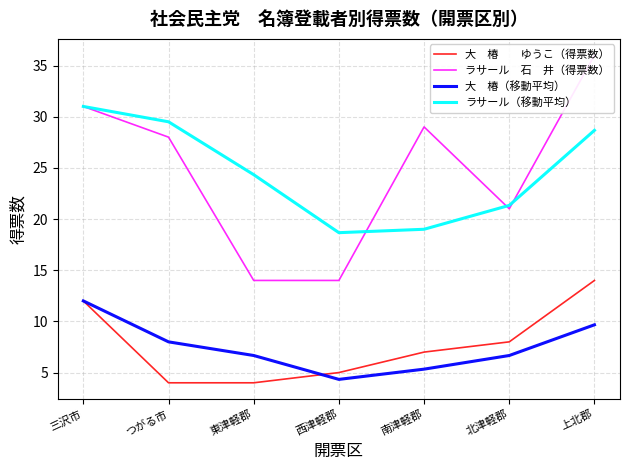

What is the greatest value displayed?

36.0